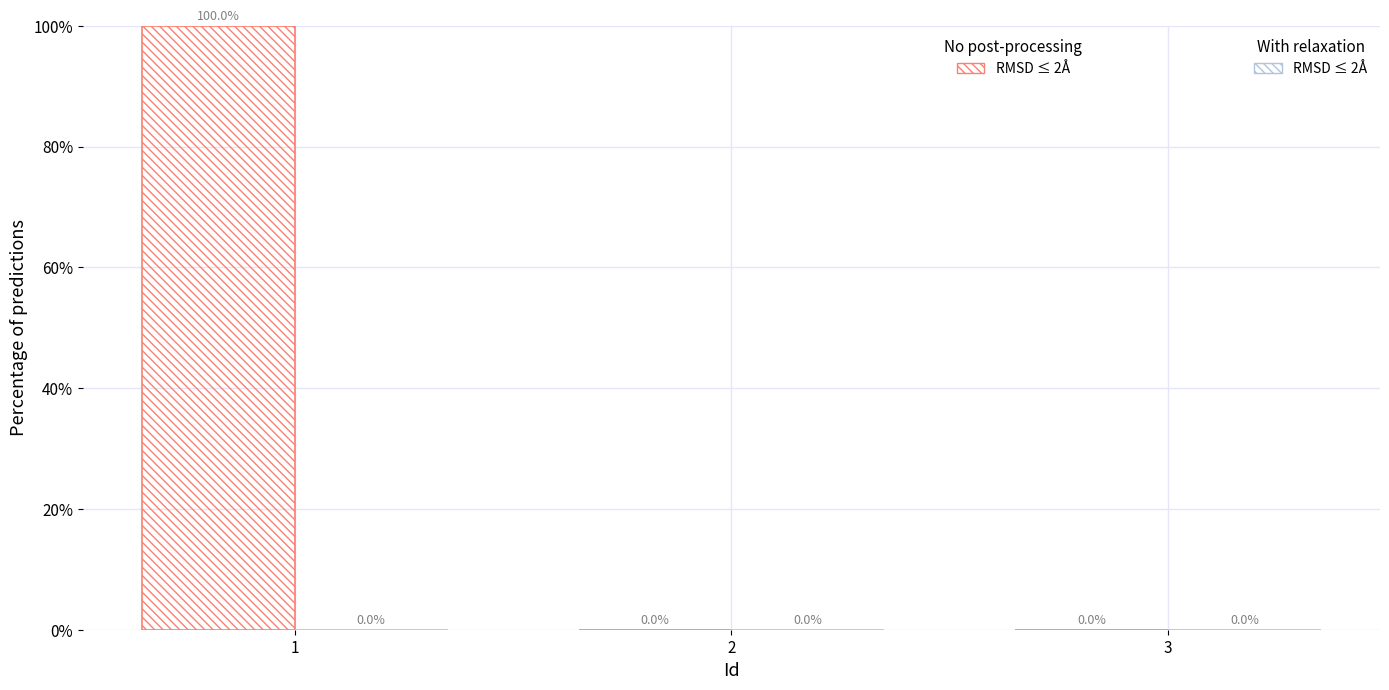

Are the bars horizontal?

No